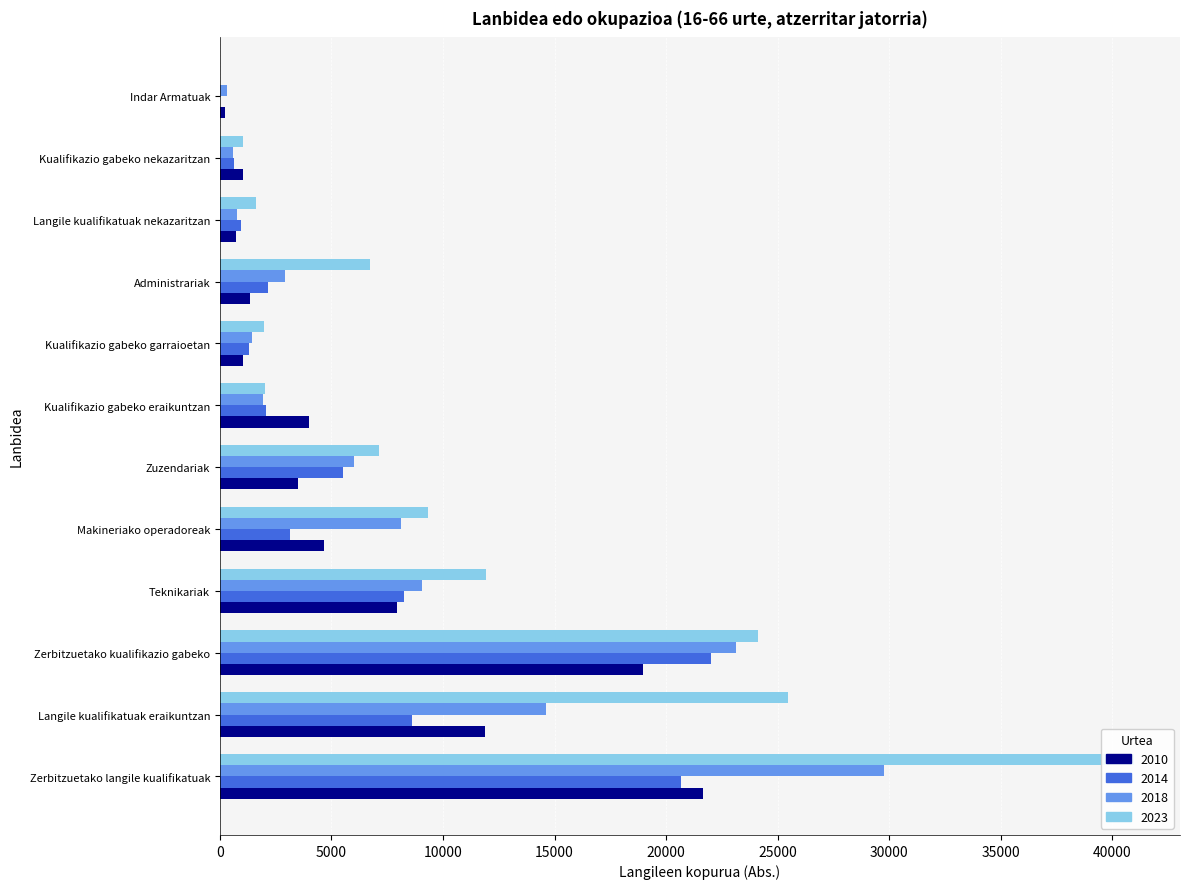

What is the sum of all 2010 values?

77000.0